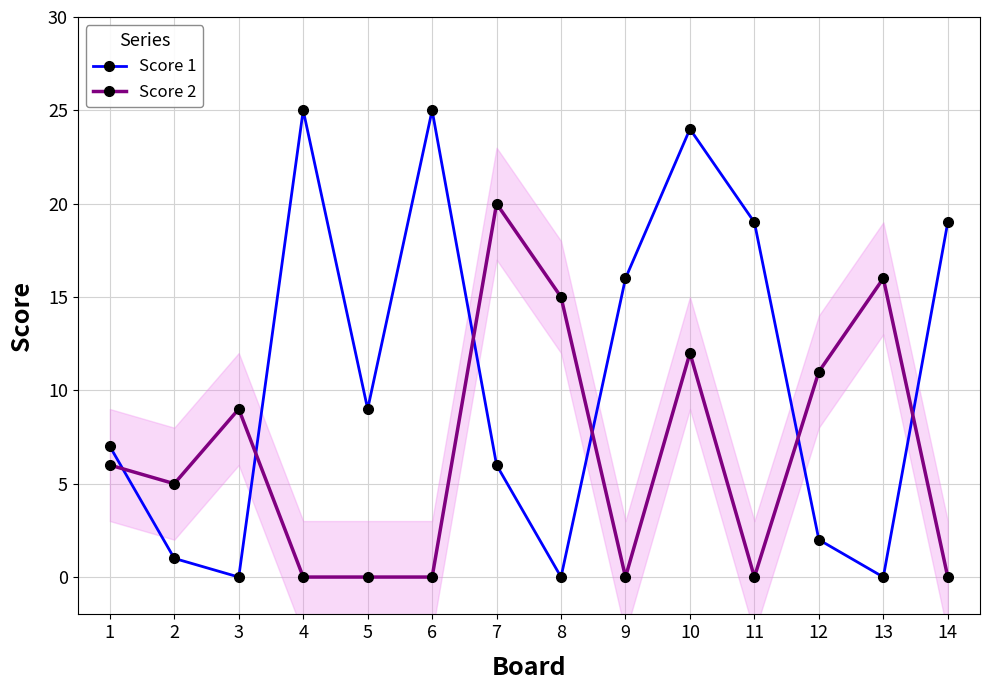

What is the difference between the maximum and minimum values in the Score 1 series?

25